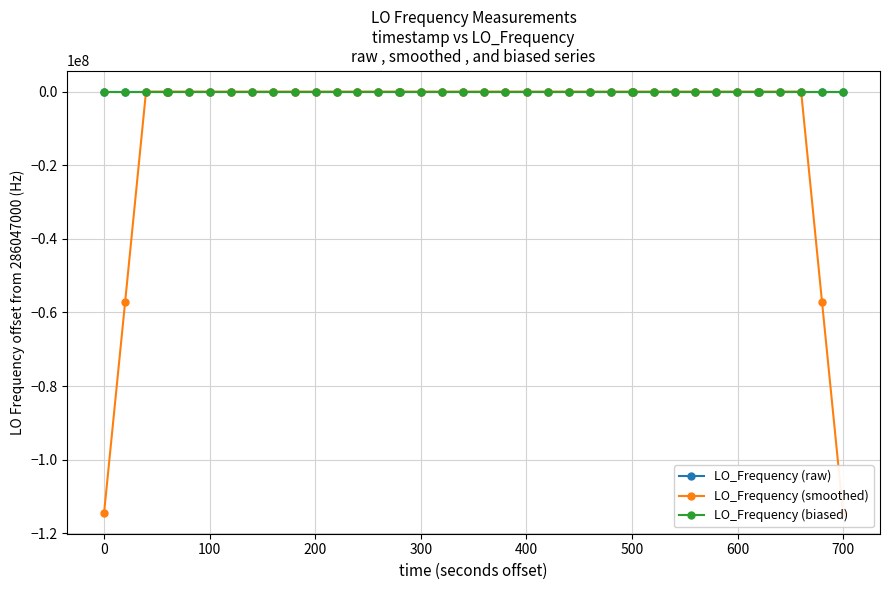

What is the minimum value shown in the chart?

-114418799.8